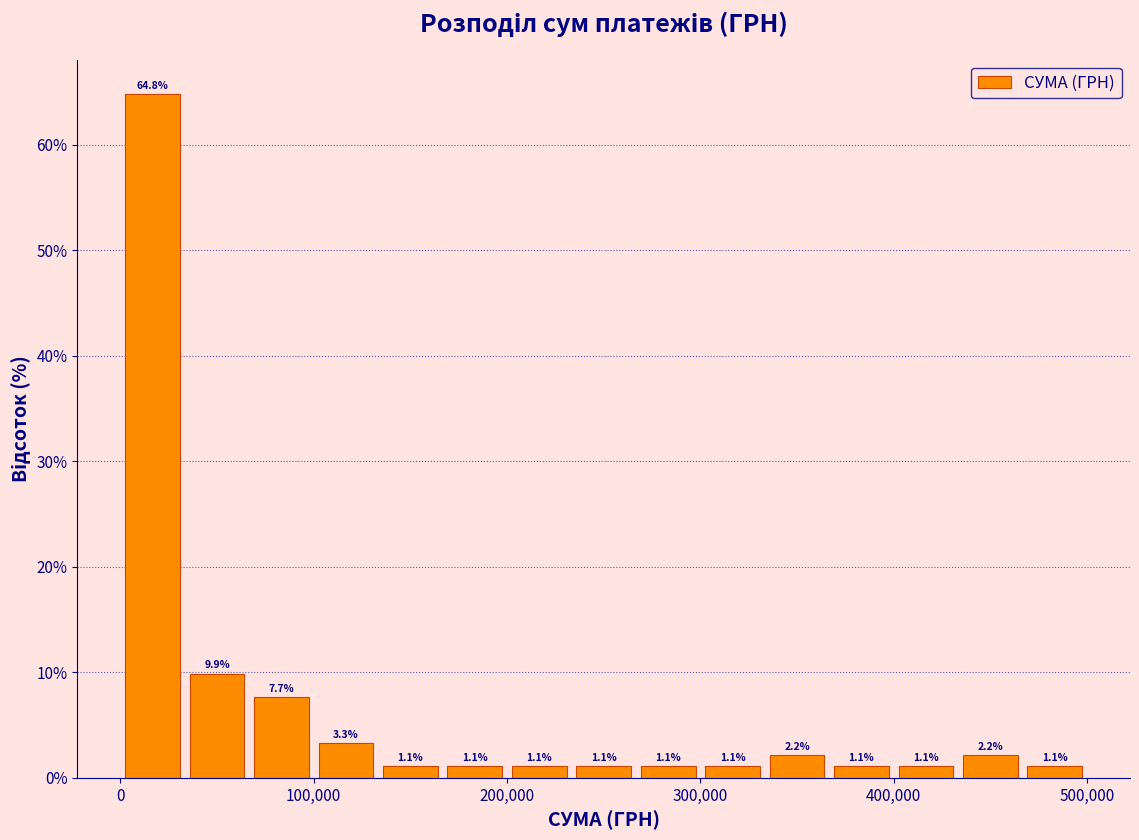

Around what value on the x-axis is the tallest bar? Give the approximate position of its centre, as read against the axis.

20000